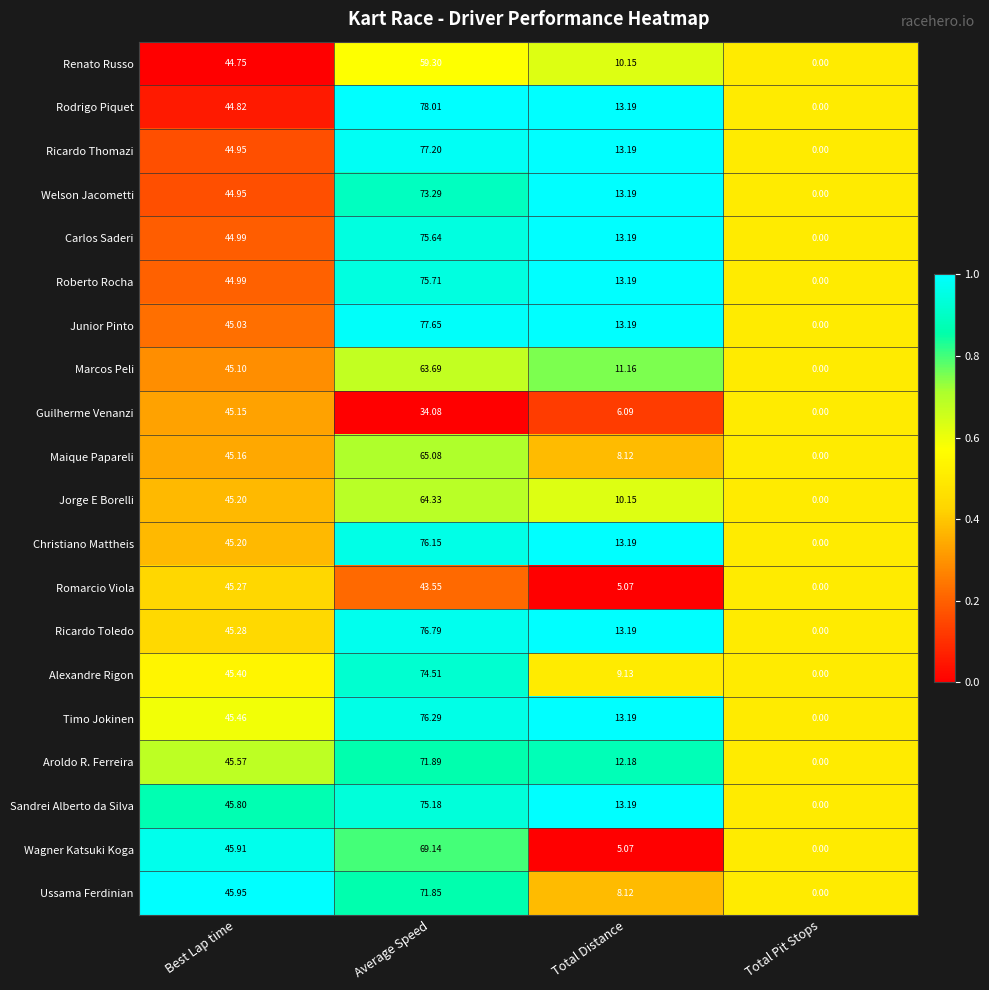

At which label does Roberto Rocha reach its peak?

Average Speed